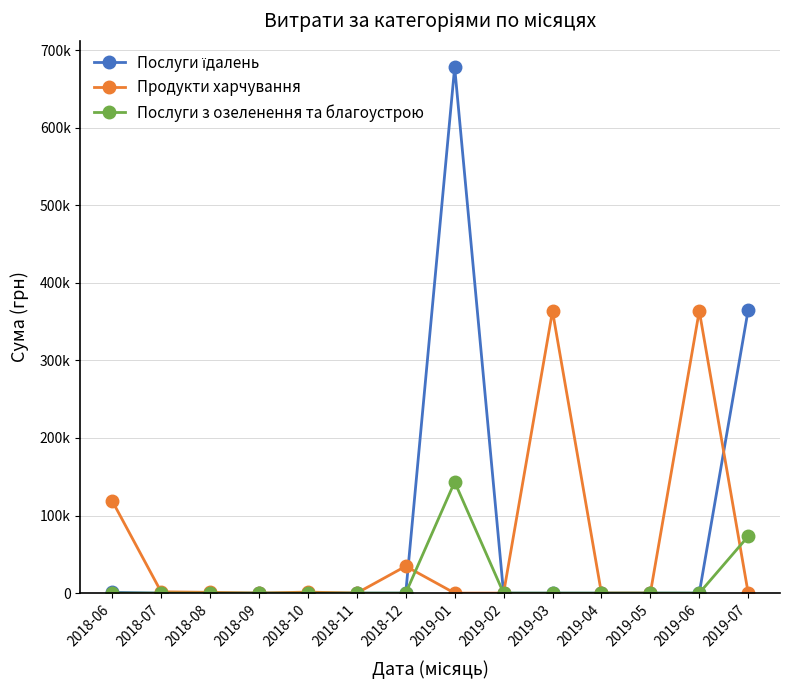

The value of Послуги з озеленення та благоустрою at 2019-05 is -74546.6. True or false?

False